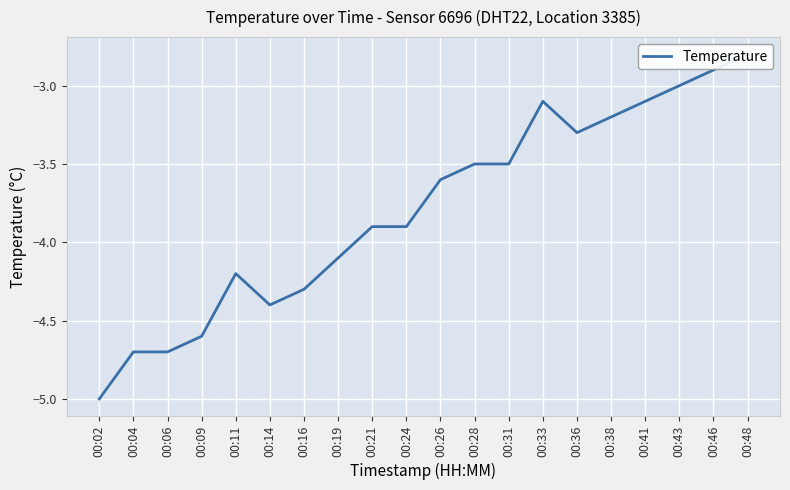

What is the maximum value shown in the chart?

-2.8